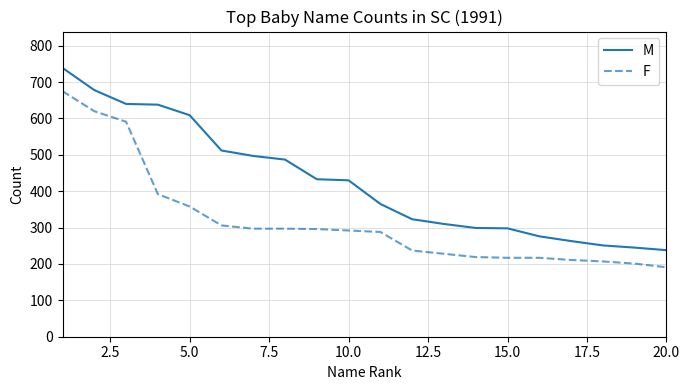

What is the minimum value shown in the chart?

191